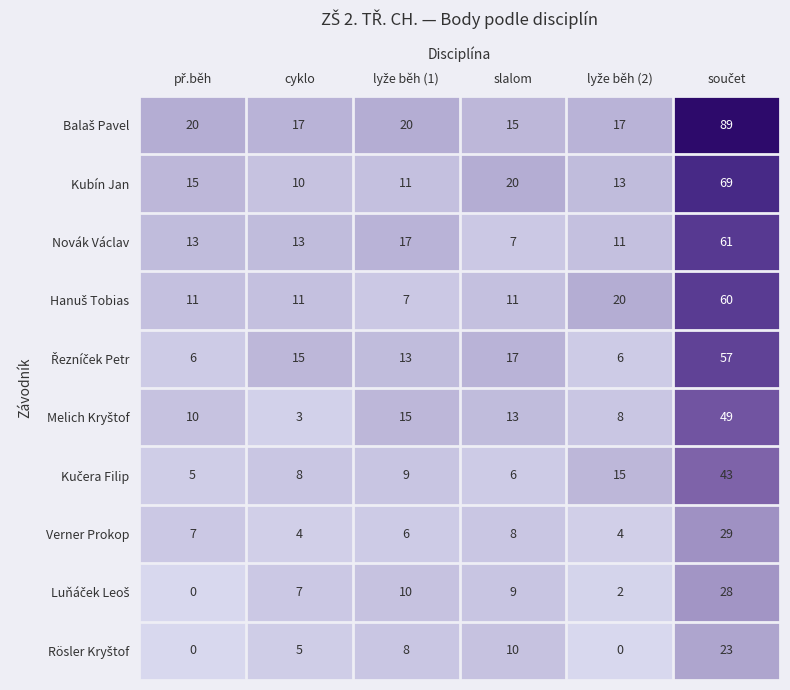

What is the difference between the maximum and minimum values in the Verner Prokop series?

25